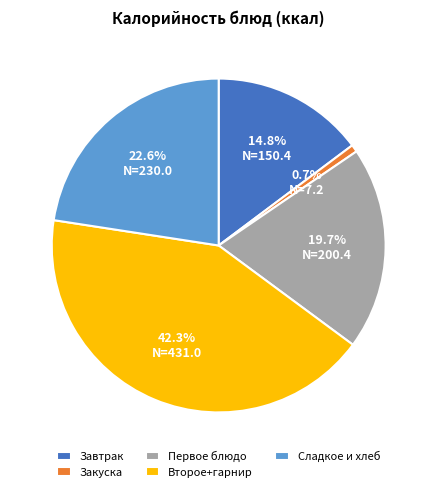

Between Закуска and Второе+гарнир, which is larger?

Второе+гарнир